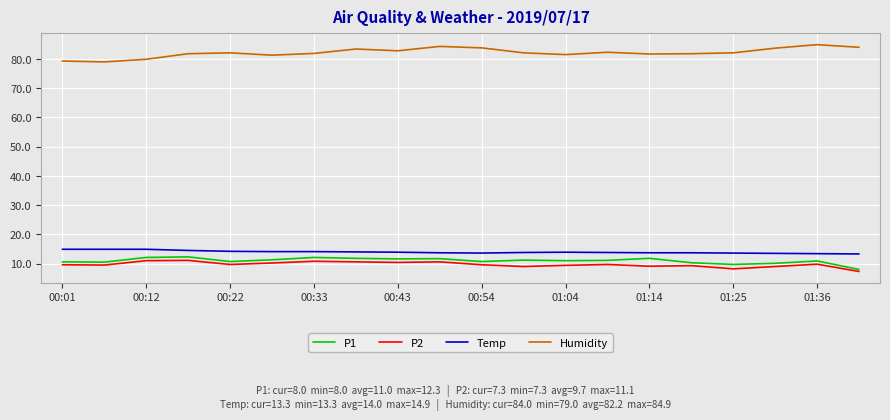

How many lines are shown in the chart?

4